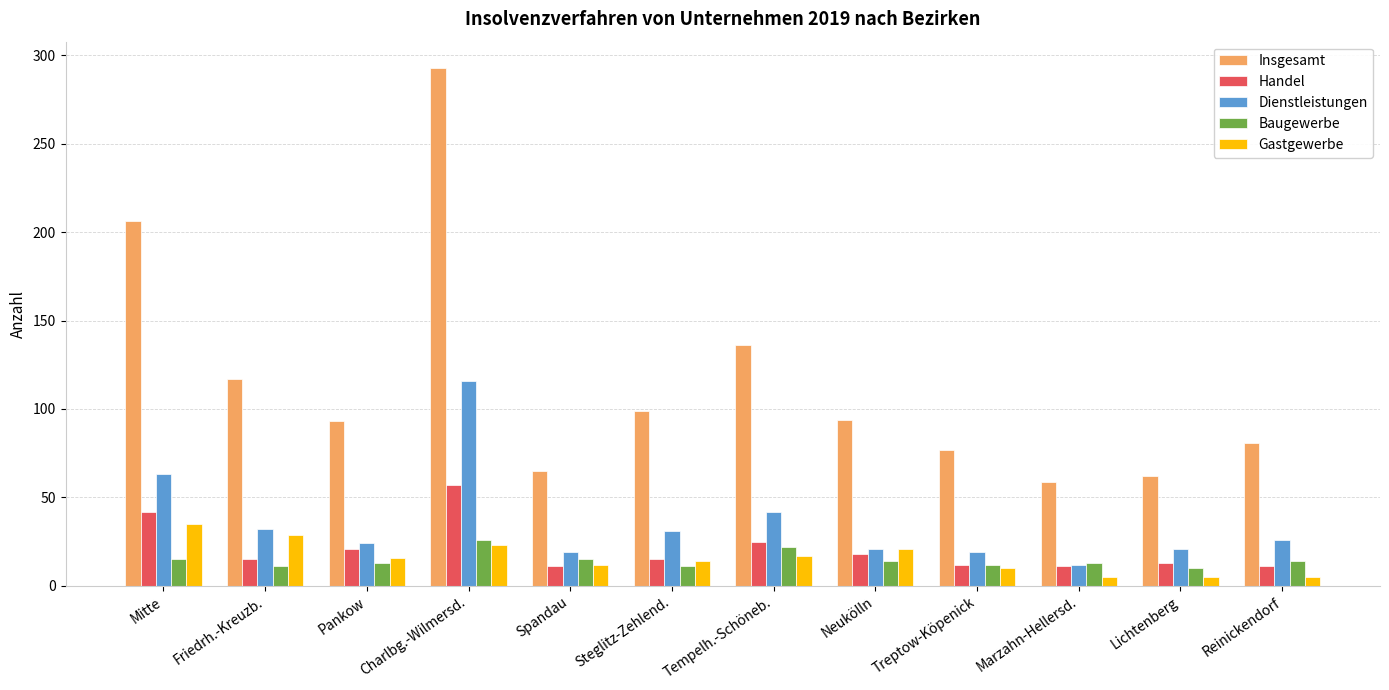

Read the Dienstleistungen value at Neukölln, to the nearest 5.

20